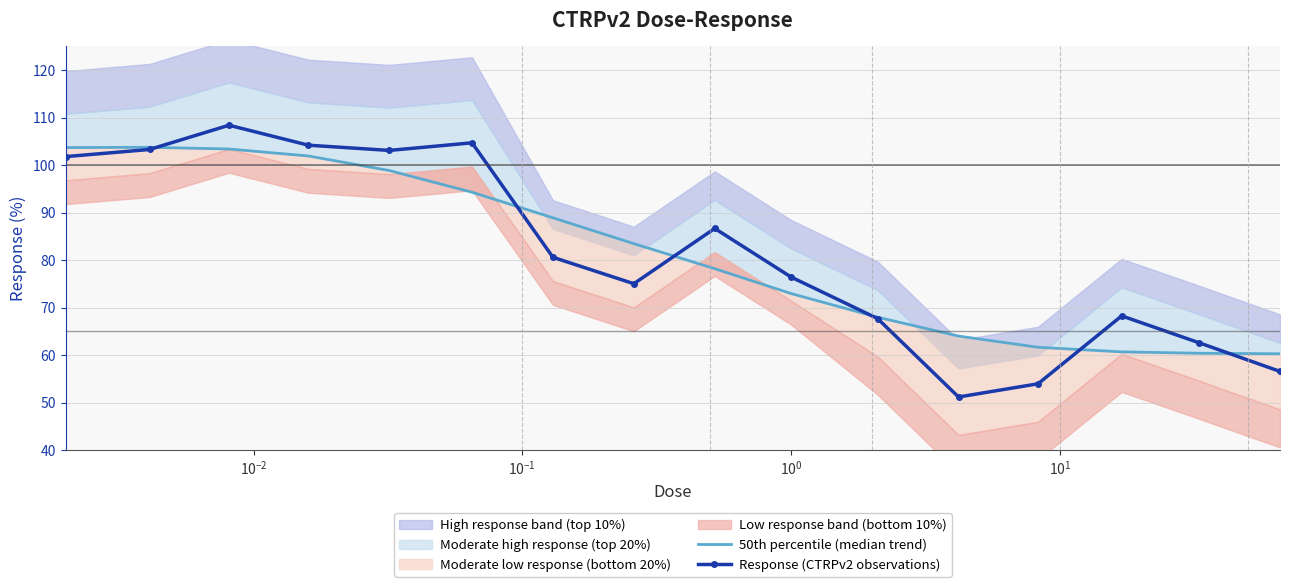

How many interior local peaks does the Response (CTRPv2 observations) series have?

4